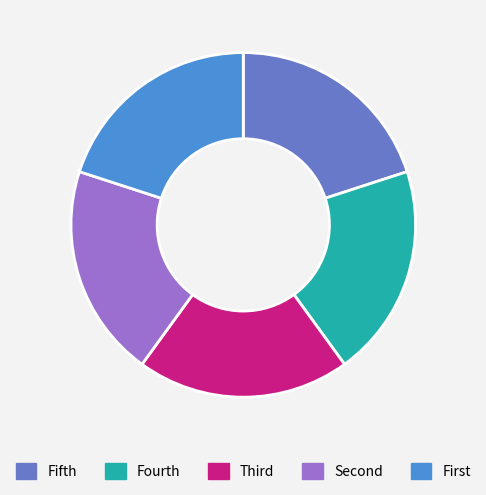

Does any single category account for the majority?

No